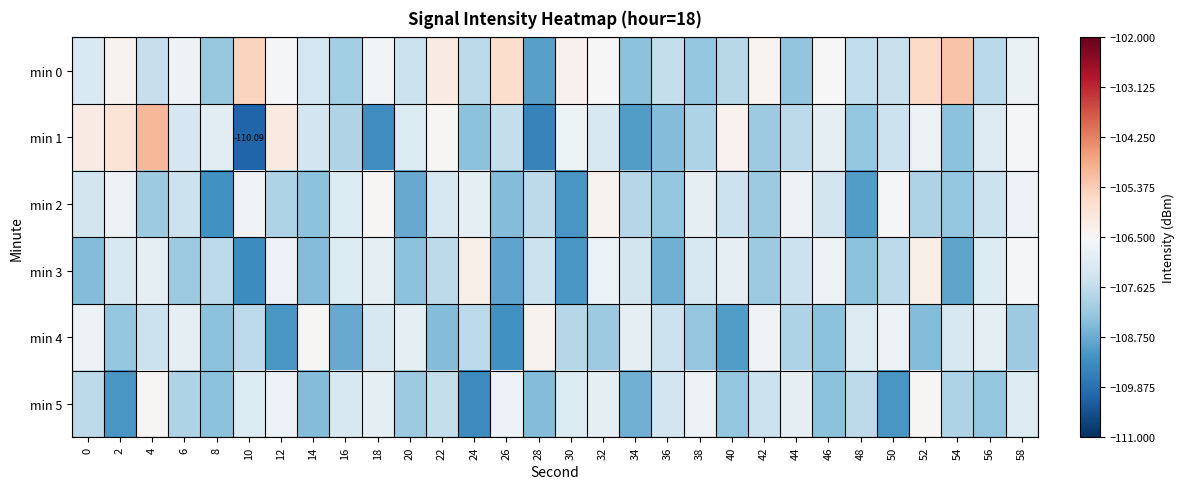

The value of min 2 at 6 is -107.5. True or false?

True